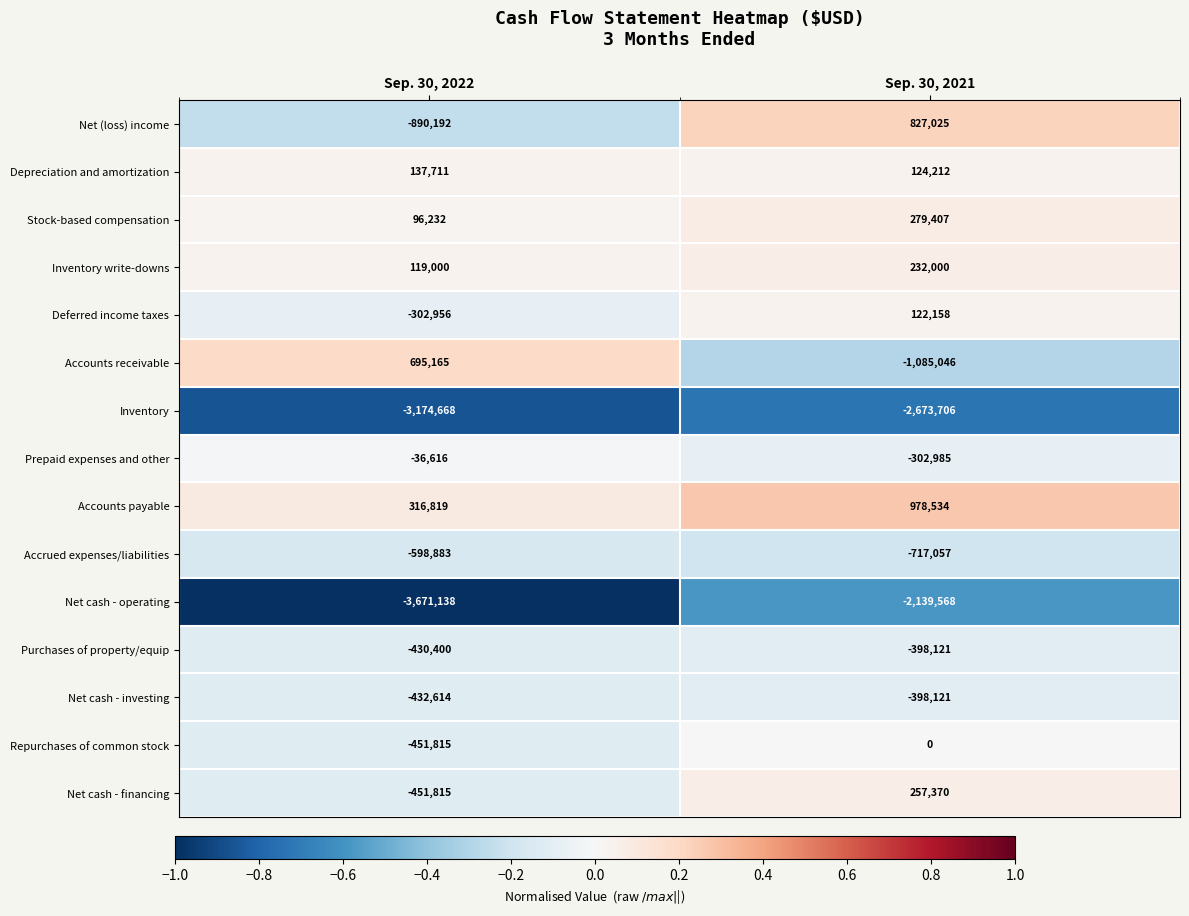

Count the number of data series in this chart.

15